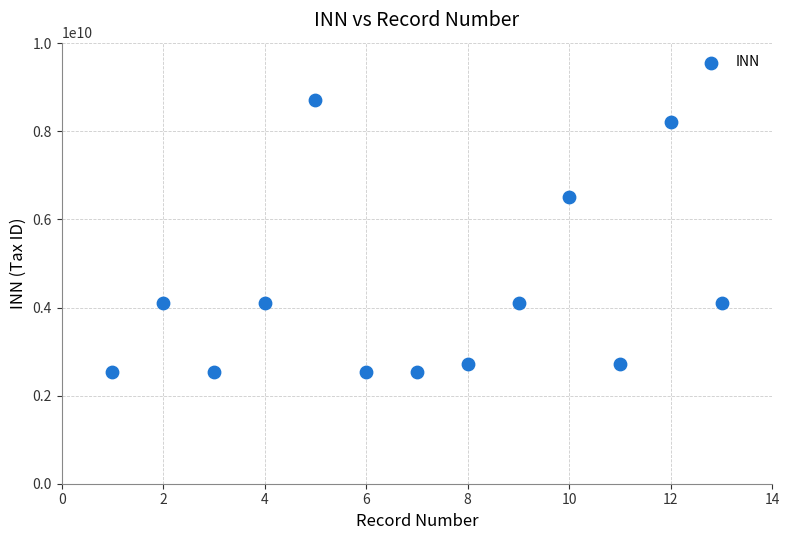

What is the range of Y values (max minus min)?

6173000728